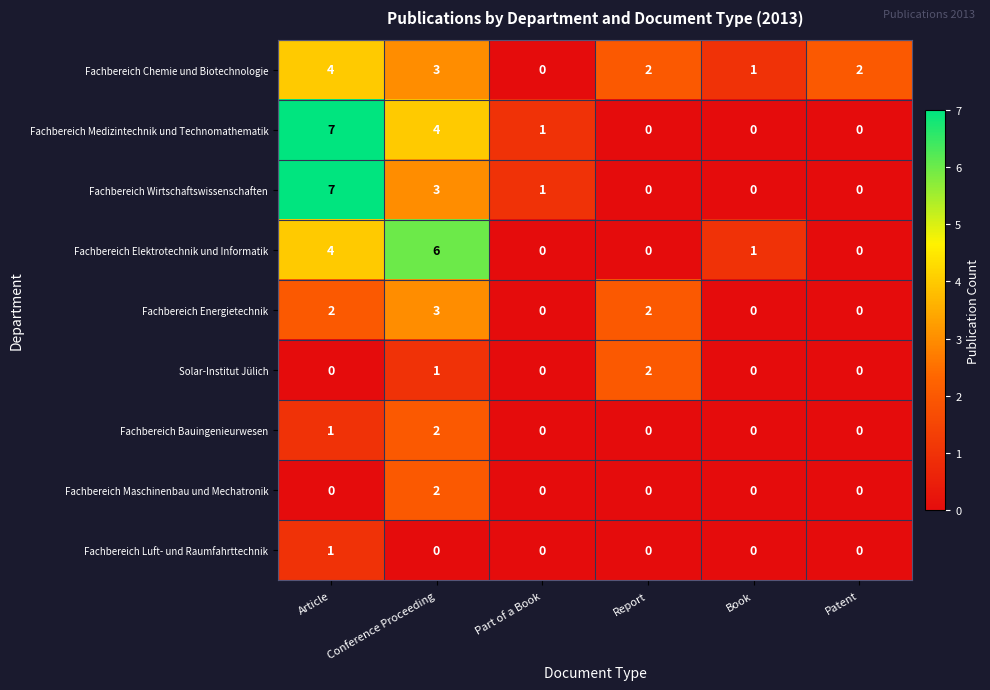

What is the greatest value displayed?

7